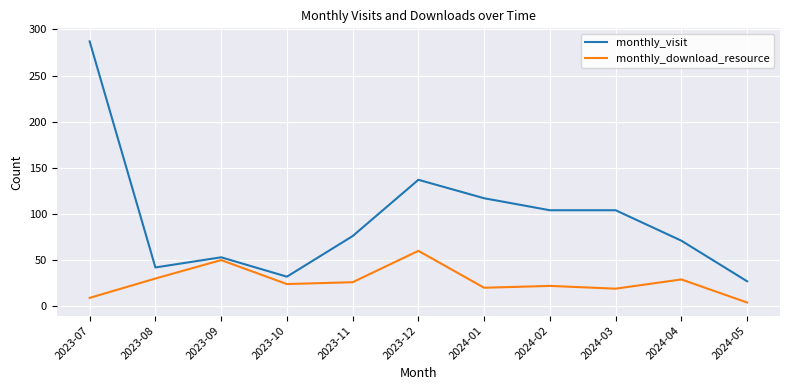

What are all the series names shown in the legend?

monthly_visit, monthly_download_resource